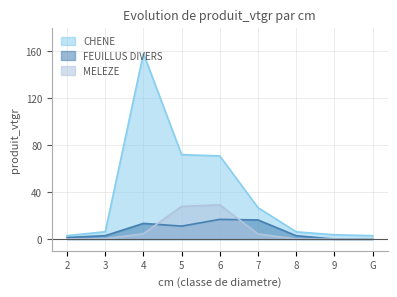

Between 8 and G, which series saw the biggest shift?

CHENE